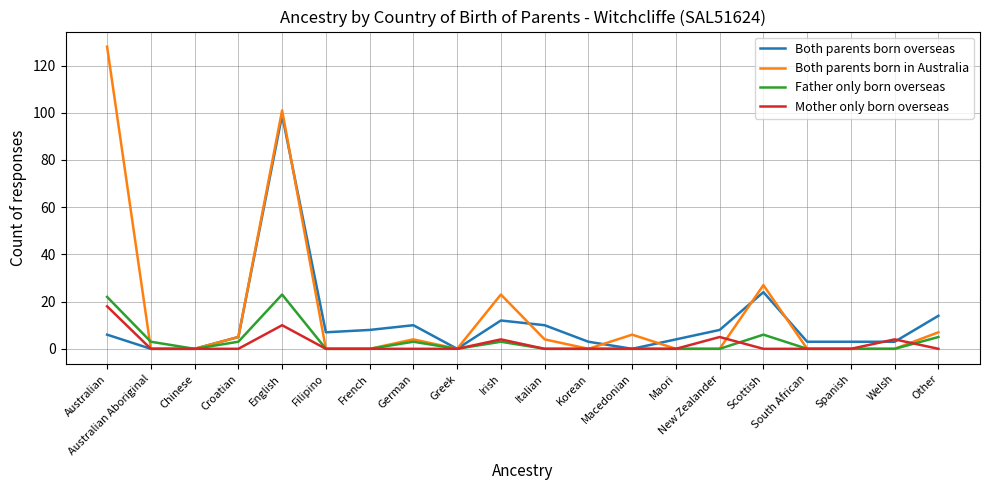

What are all the series names shown in the legend?

Both parents born overseas, Both parents born in Australia, Father only born overseas, Mother only born overseas